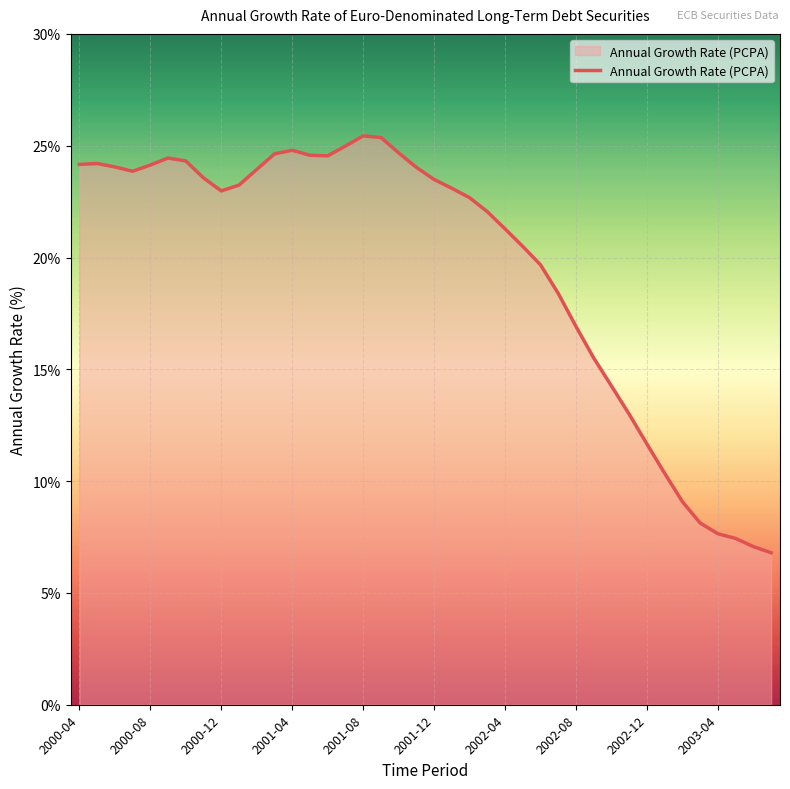

What is the maximum value shown in the chart?

25.4